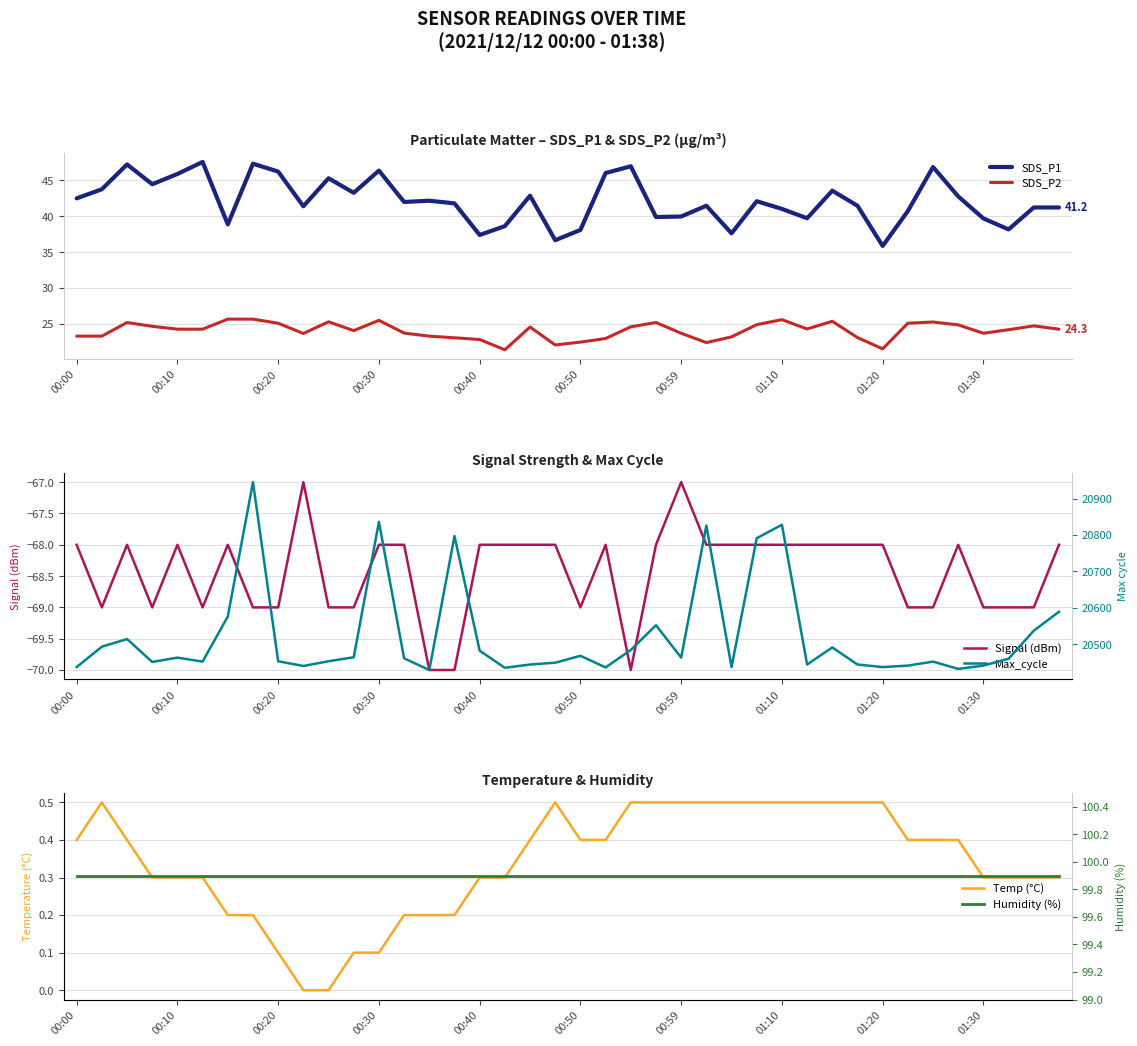

How many lines are shown in the chart?

6